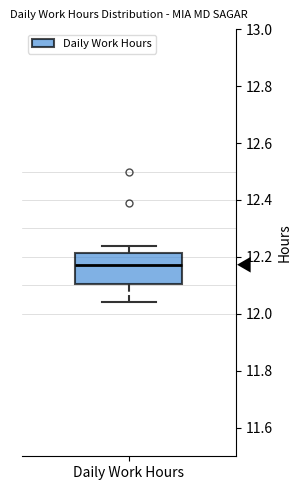

Read this box plot against the y-axis: the position of the median line, the range covered by the box, and the ends of both whiskers. The values are not printed on the chart, so give them approximately, as read against the axis.

median 12.18, box 12.10 to 12.22, whiskers 12.04 to 12.24